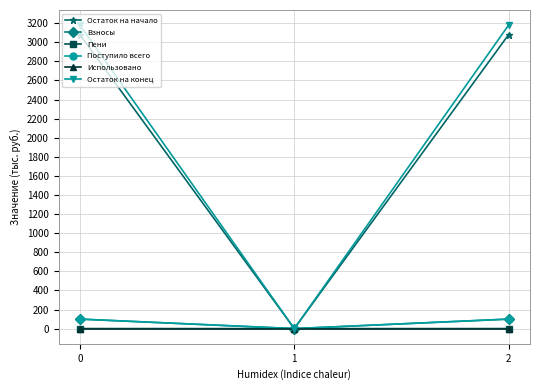

True or false: Взносы has a value of 99.5 at 2.

True